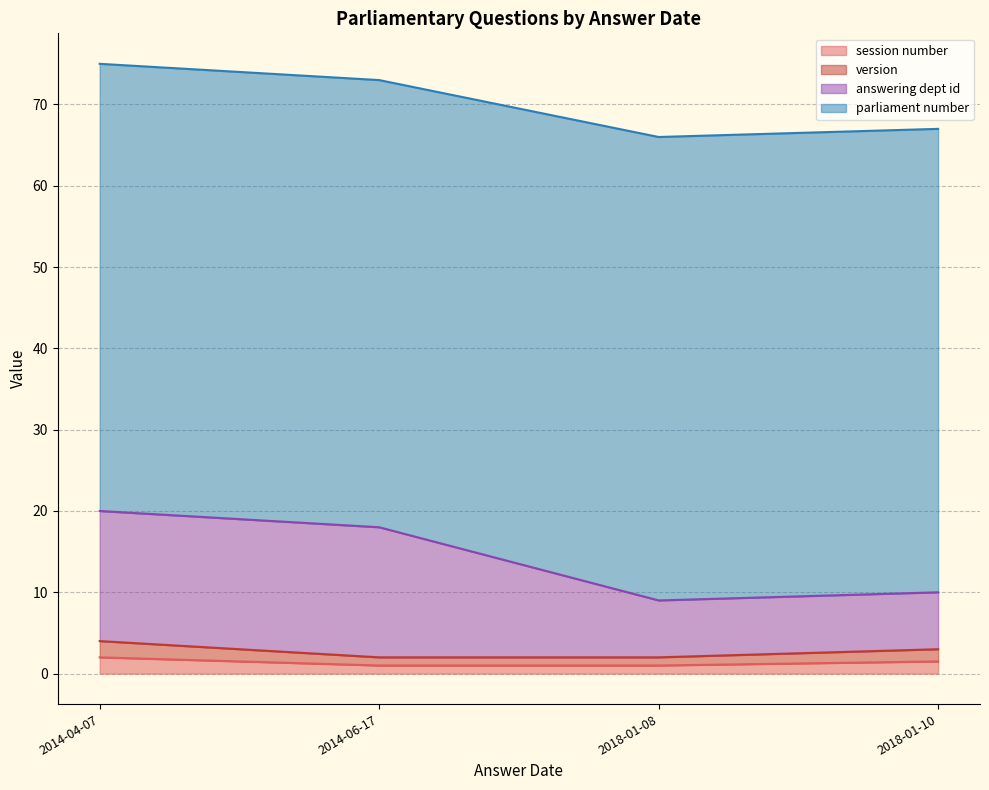

Which series changed the most between 2018-01-08 and 2018-01-10?

session number